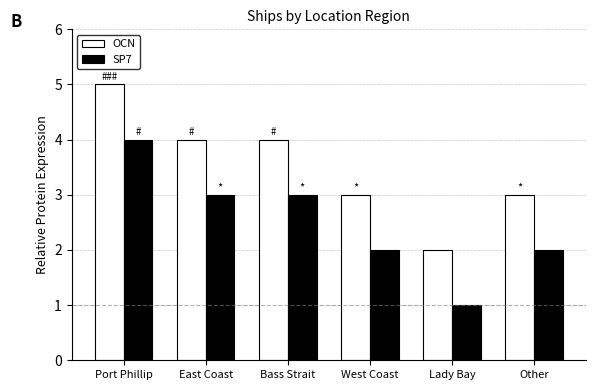

Which category has the highest value in the OCN series?

Port Phillip